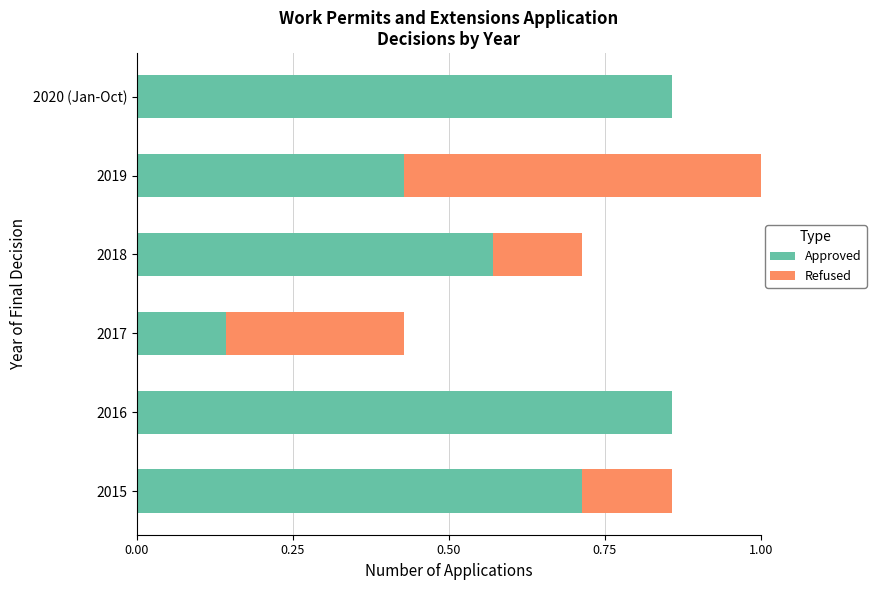

At which category is the sum across all series the highest?

2019